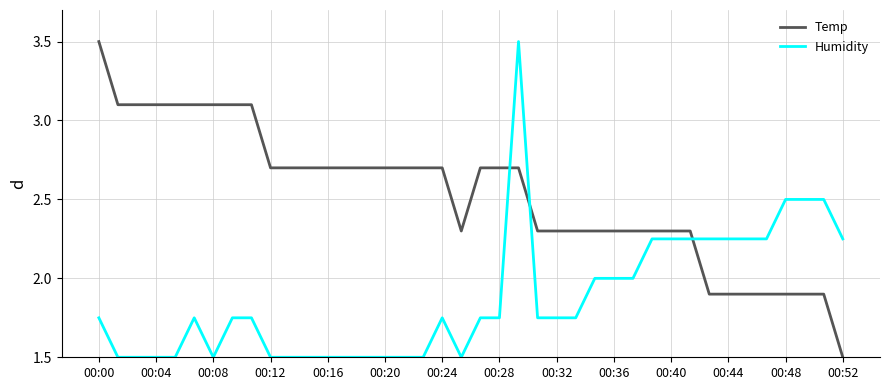

Rank the series by their average value, from lowest to highest.

Humidity, Temp